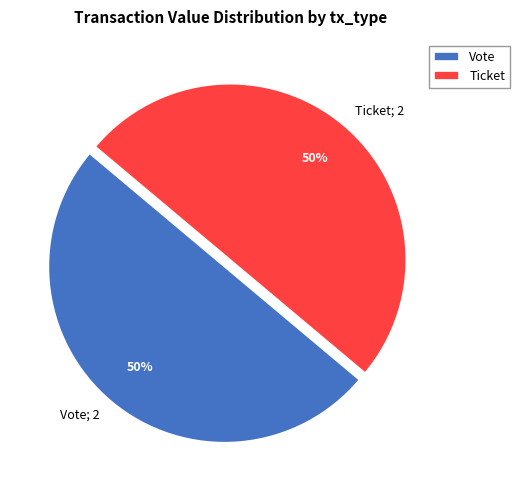

The Vote slice represents 56% of the pie. True or false?

False